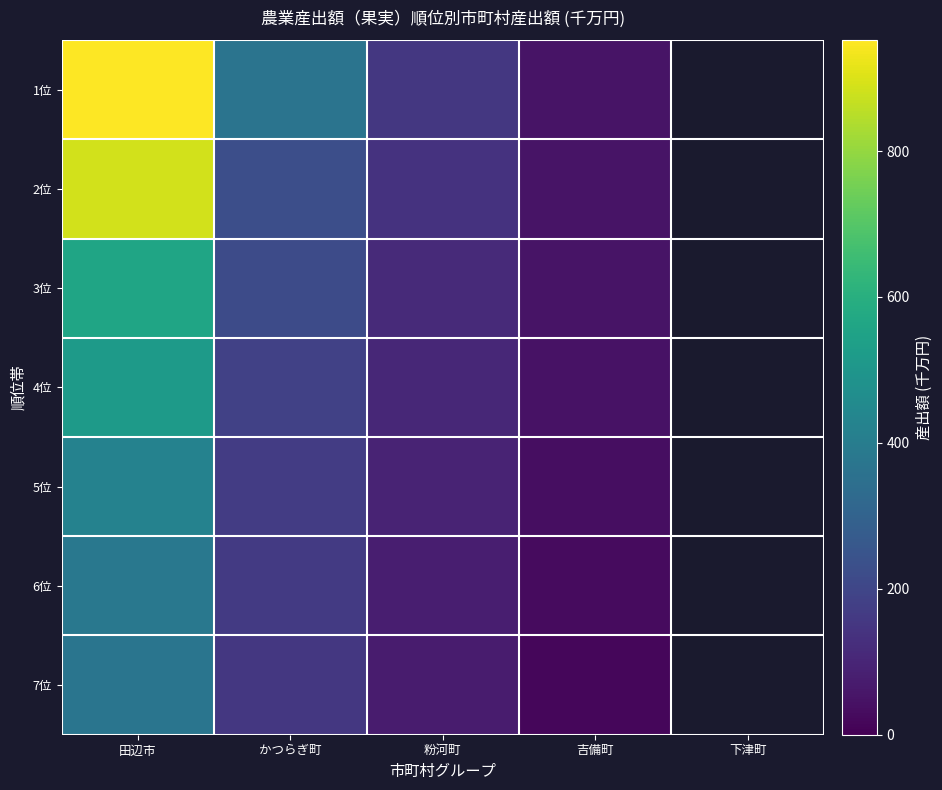

Between 田辺市 and 粉河町, which is larger?

田辺市